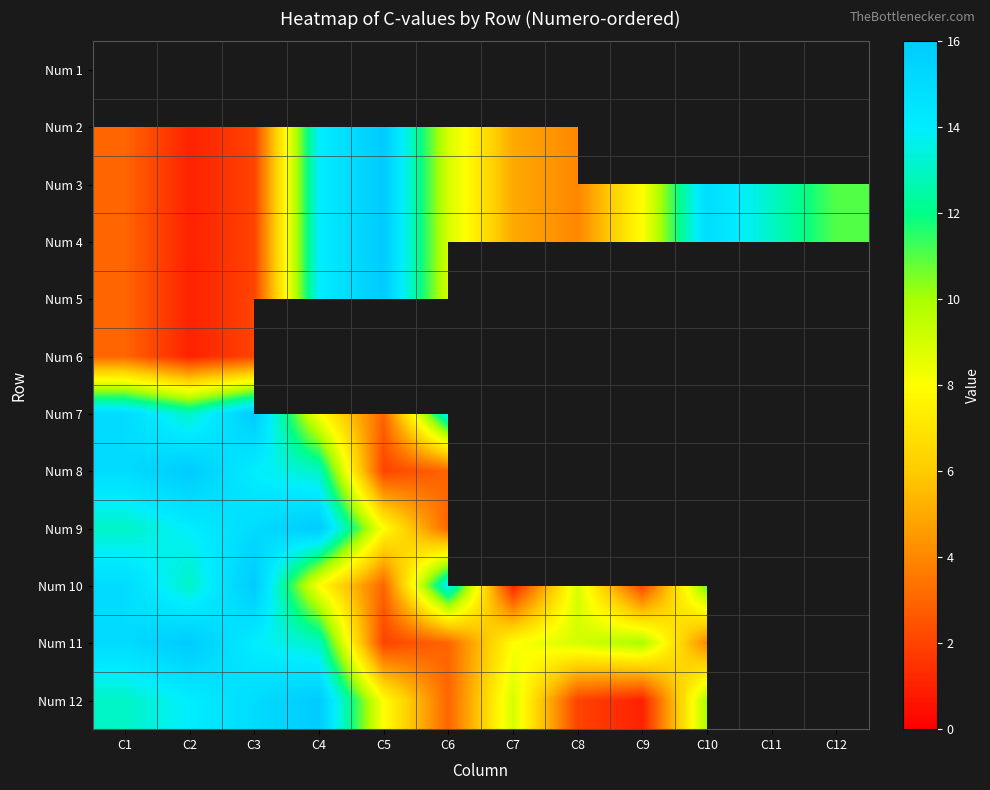

Which has a higher value, C6 or C4?

C4